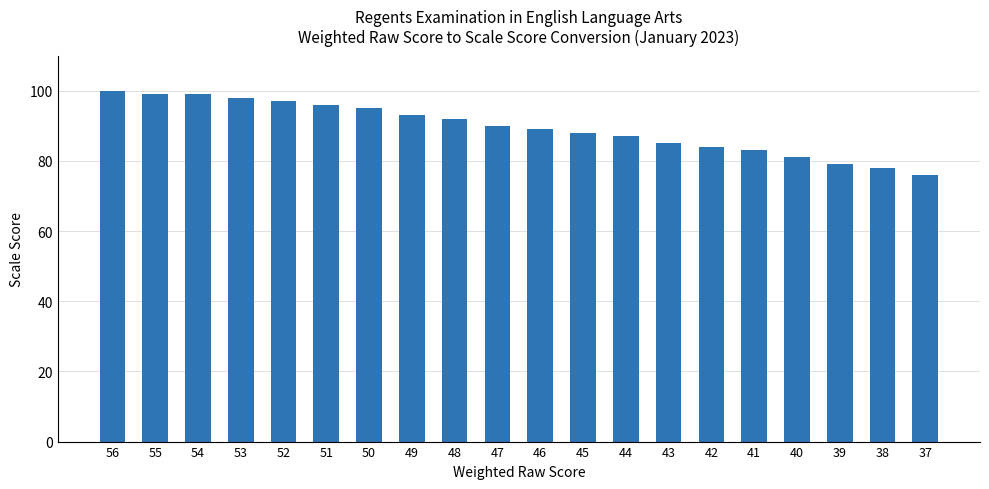

Is it true that the value at 54 is 176?

False